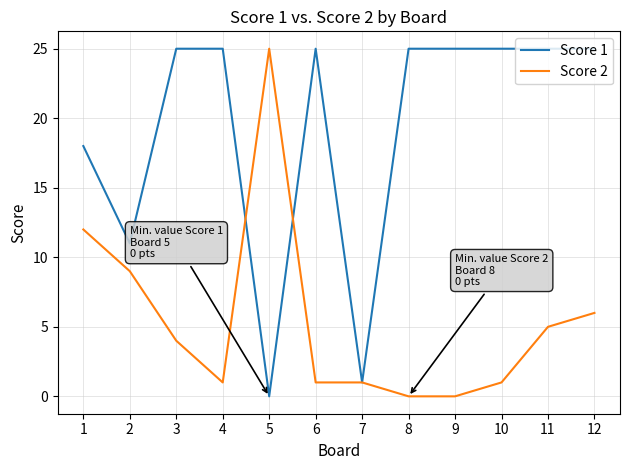

What is the sum of all Score 1 values?

230